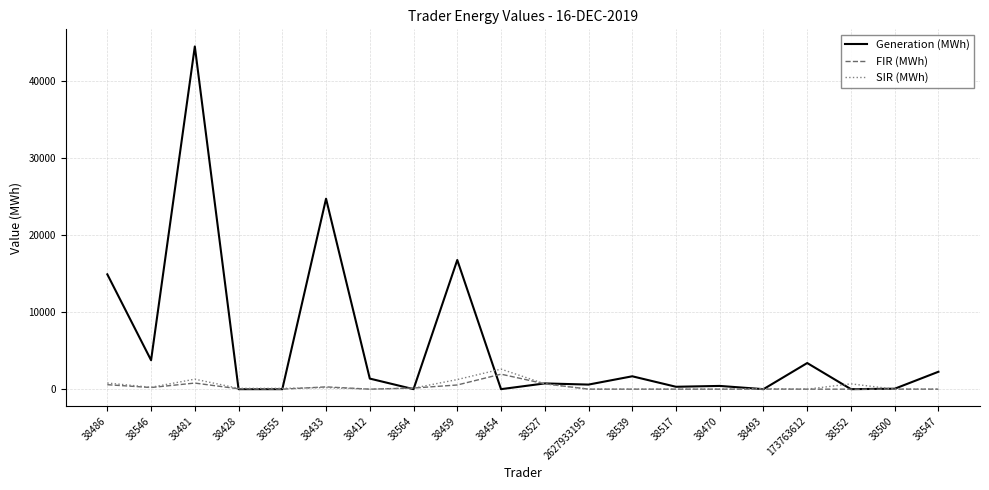

True or false: Generation (MWh) and SIR (MWh) intersect in this chart.

True